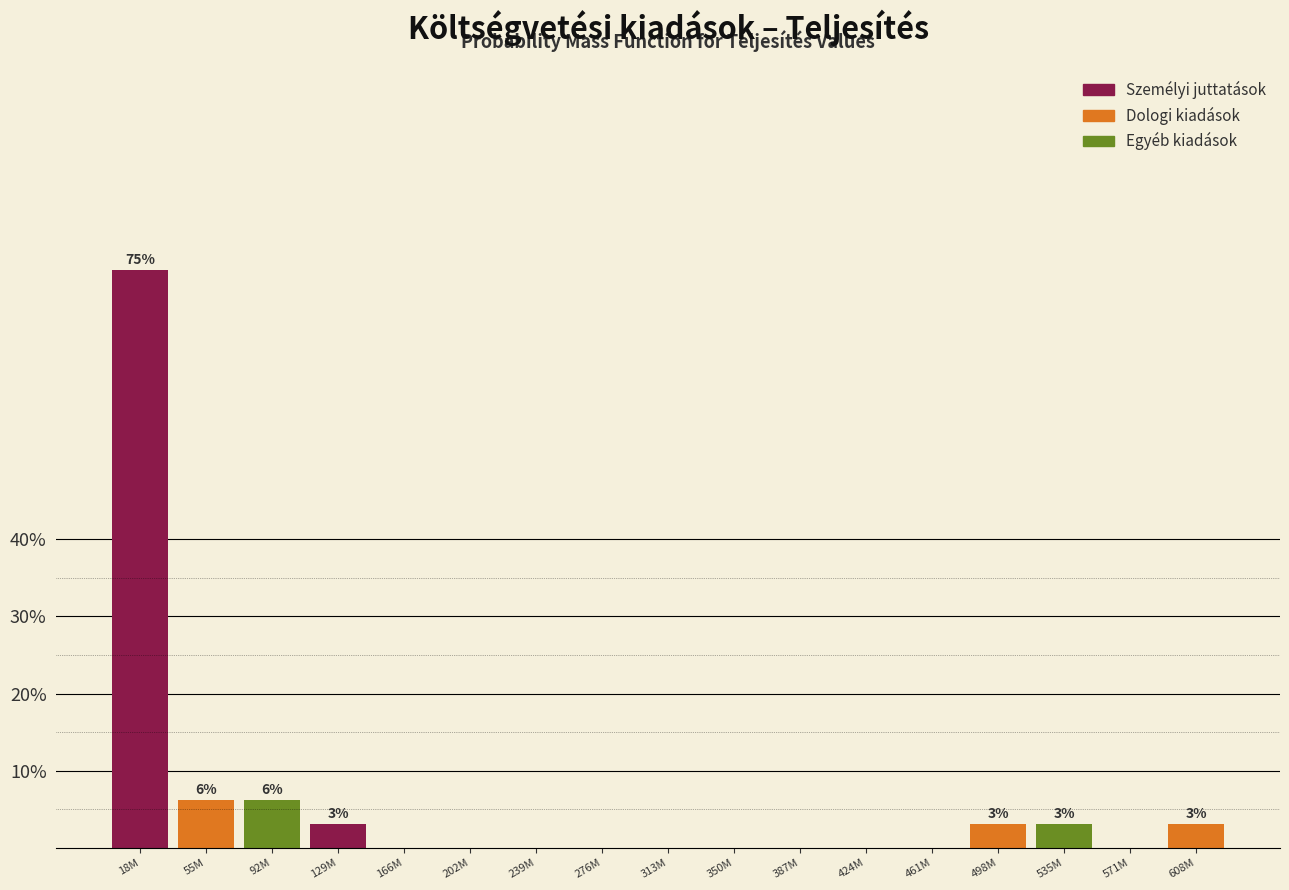

Between 18M and 202M, which is larger?

18M